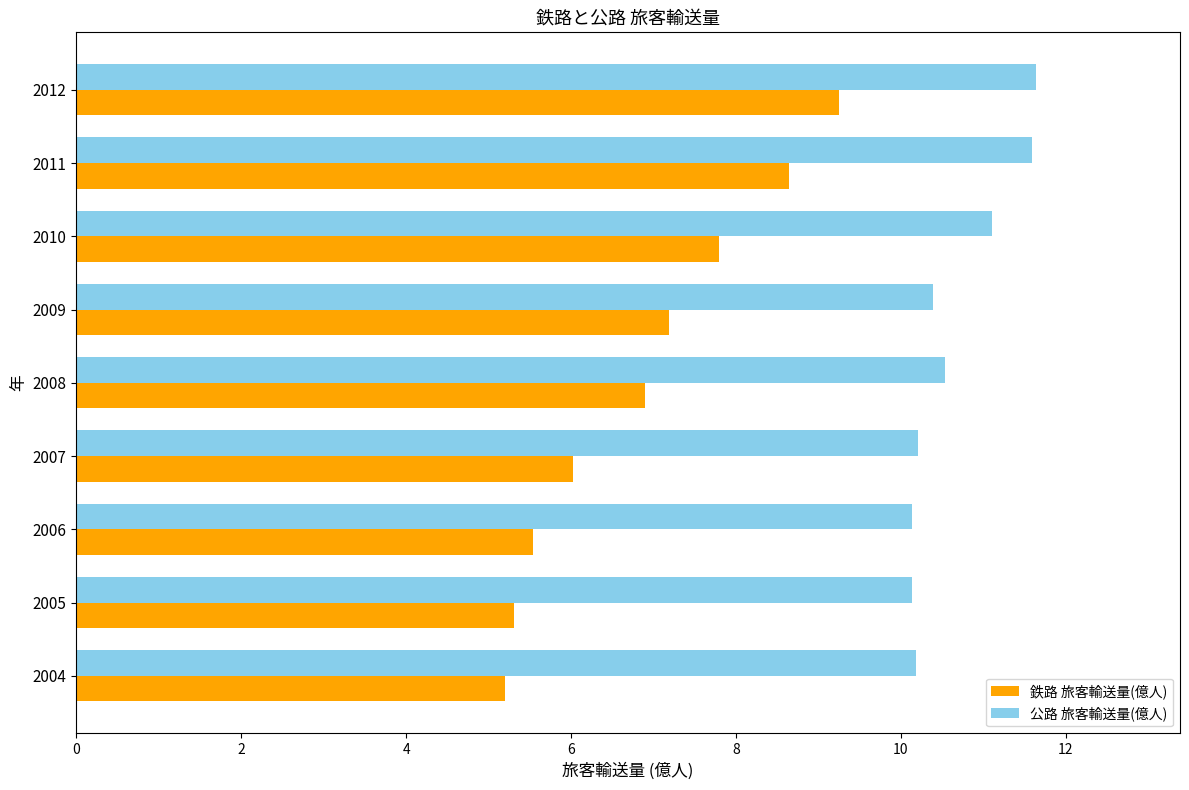

What is the maximum value for 公路 旅客輸送量(億人)?

11.6